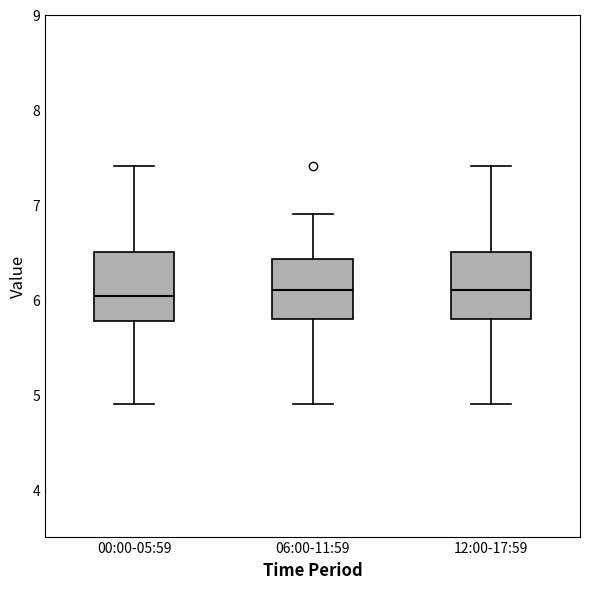

Reading left to right, transcribe this box plot: for each box, give where its median line is, the range the box spans, and where its two whiskers end, as read against the y-axis. The values are not printed on the chart, so give them approximately, as read against the axis.

00:00-05:59: median 6.0, box 5.8 to 6.5, whiskers 4.9 to 7.4
06:00-11:59: median 6.1, box 5.8 to 6.4, whiskers 4.9 to 6.9
12:00-17:59: median 6.1, box 5.8 to 6.5, whiskers 4.9 to 7.4